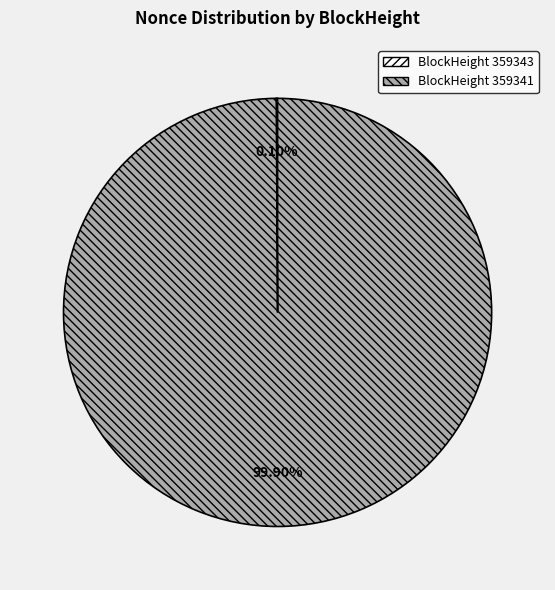

Is there any slice that represents more than half of the pie?

Yes